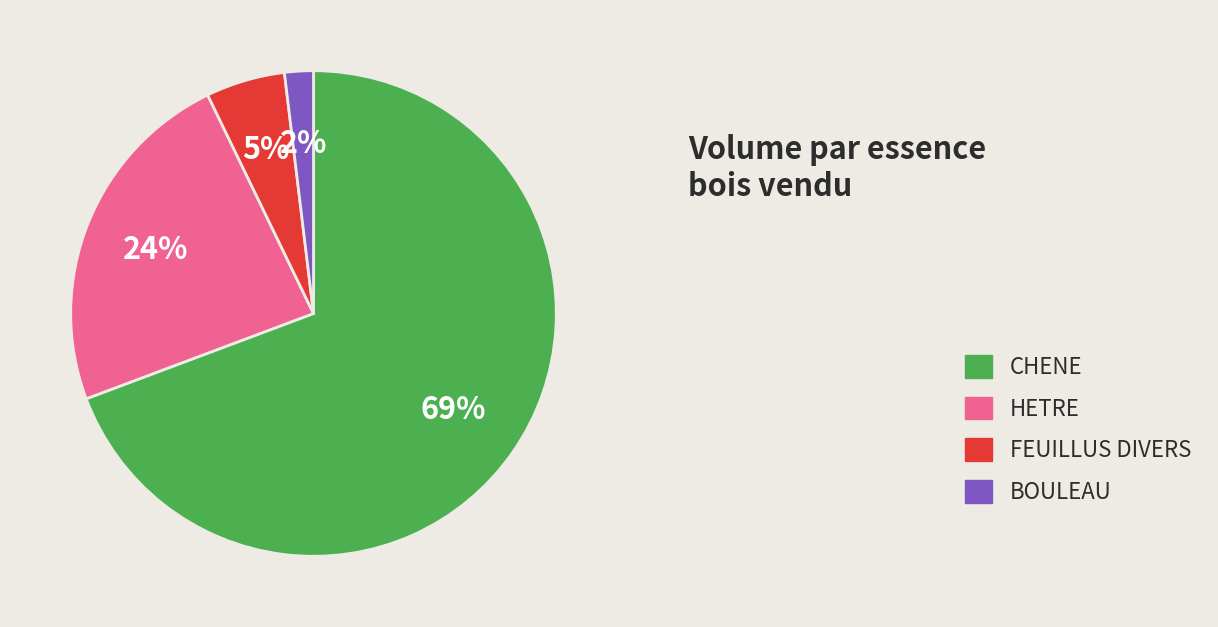

How many slices are in this pie chart?

4